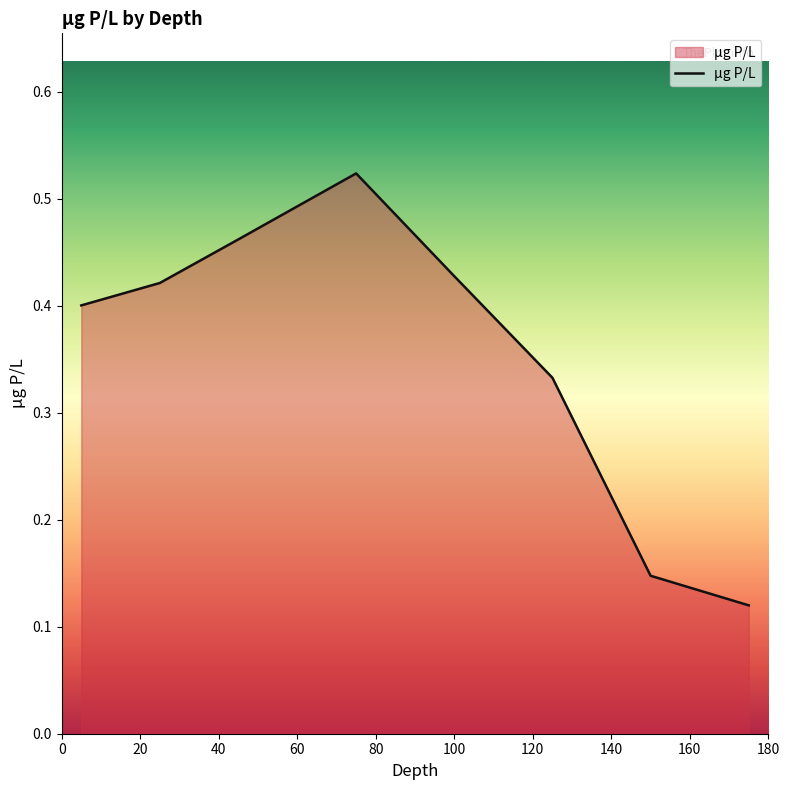

How many interior local peaks (higher than both neighbors) does the data have?

1